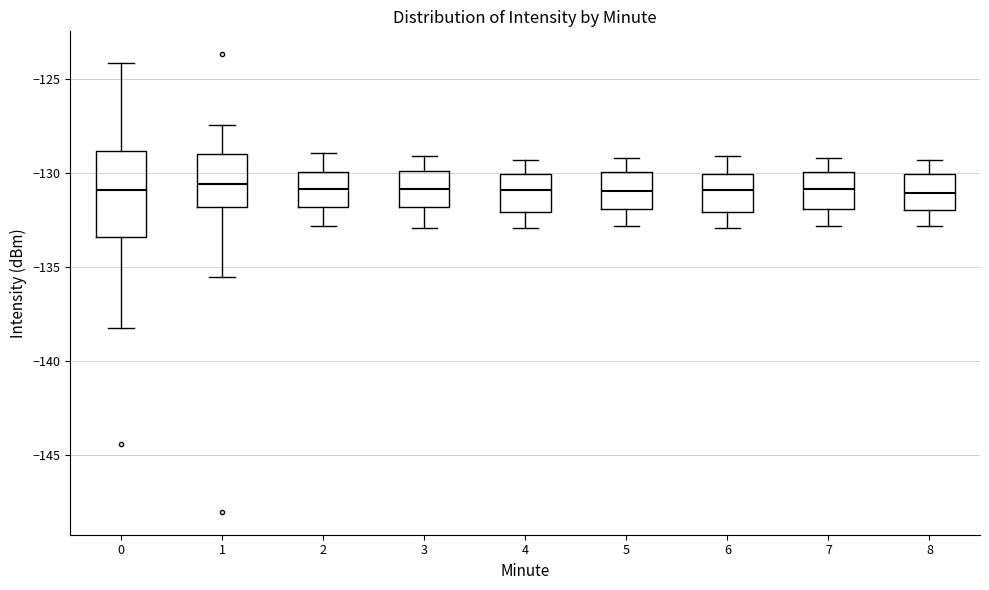

Comparing the boxes themselves (not the whiskers), which one is the tallest?

0